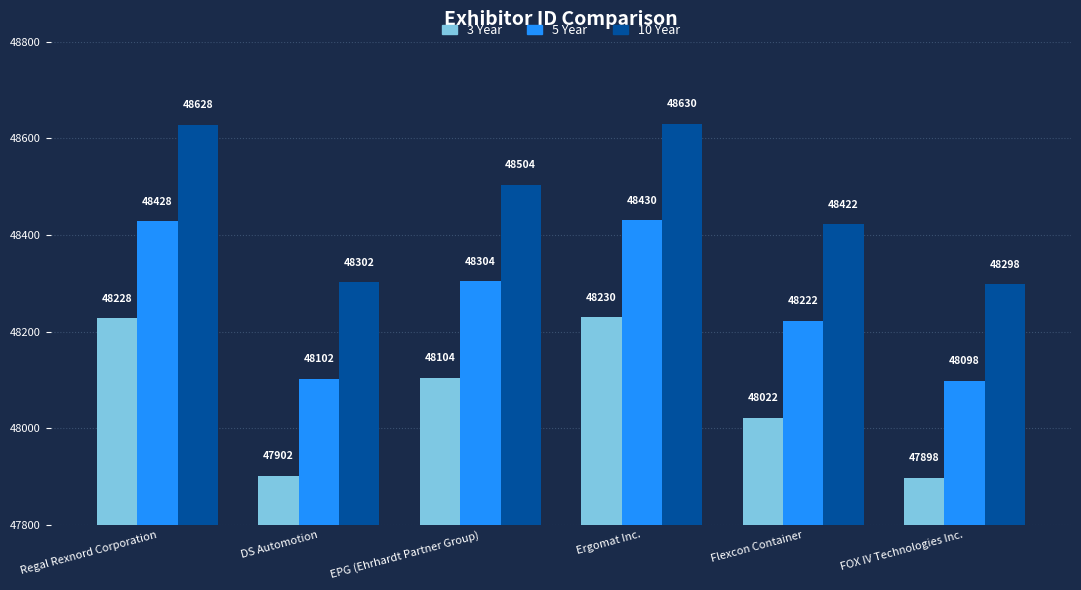

At which category is the sum across all series the highest?

Ergomat Inc.